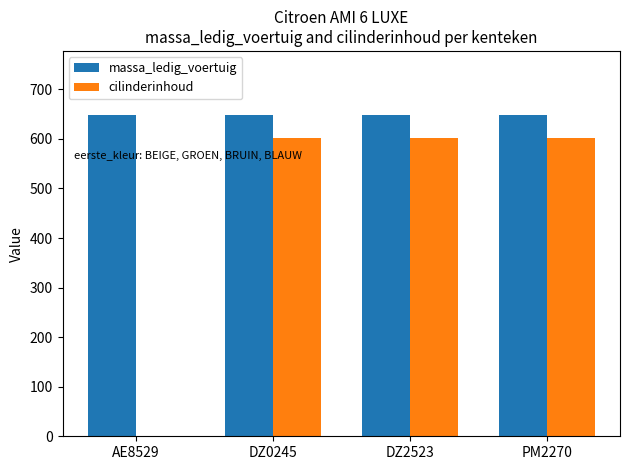

What is the highest value of the cilinderinhoud series?

602